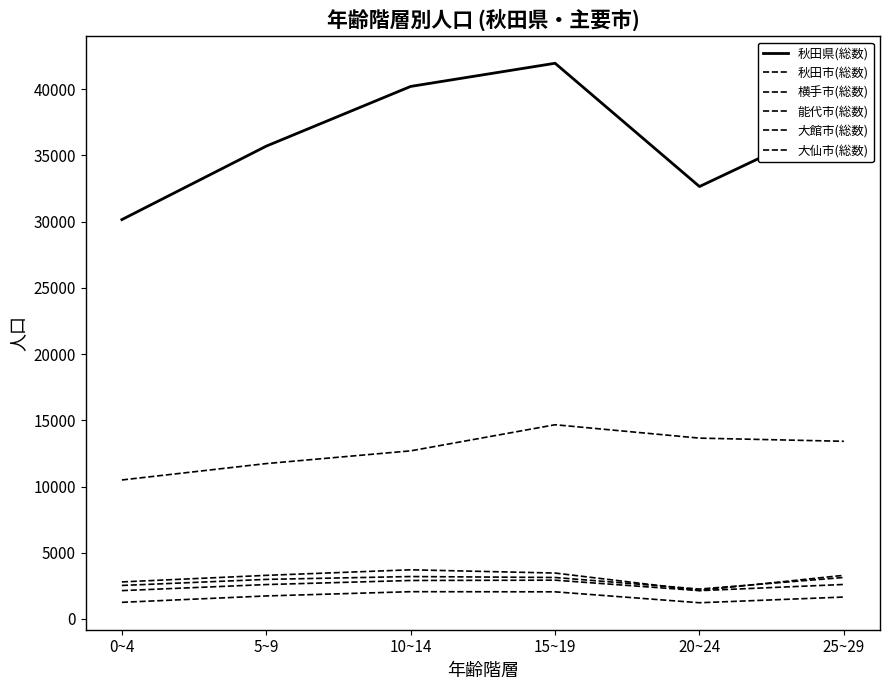

Is this an area chart (filled region under the line)?

No